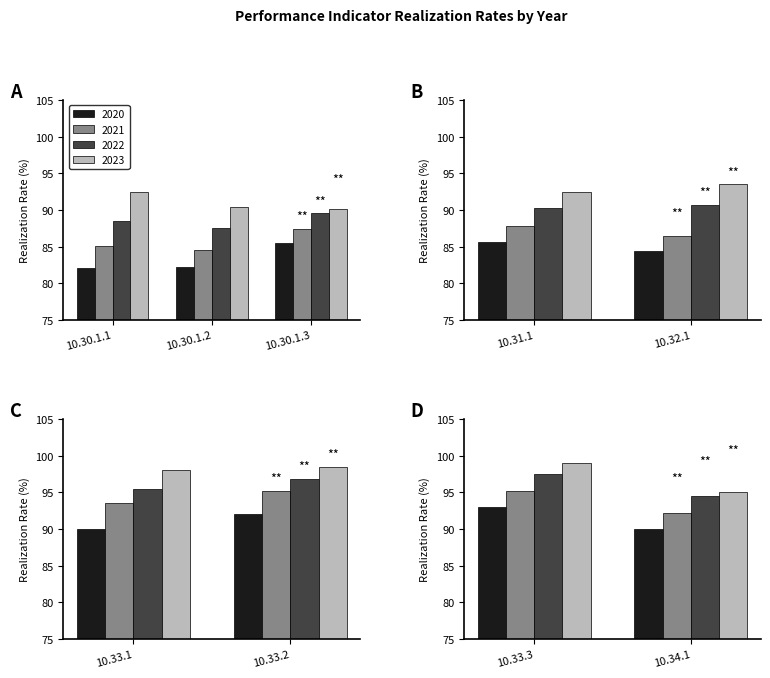

Which series has the widest spread of values?

2020